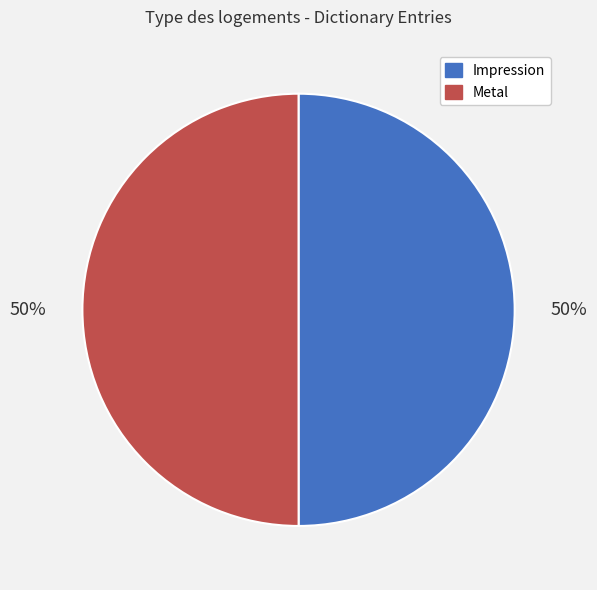

To the nearest percent, what portion does Impression represent?

50%